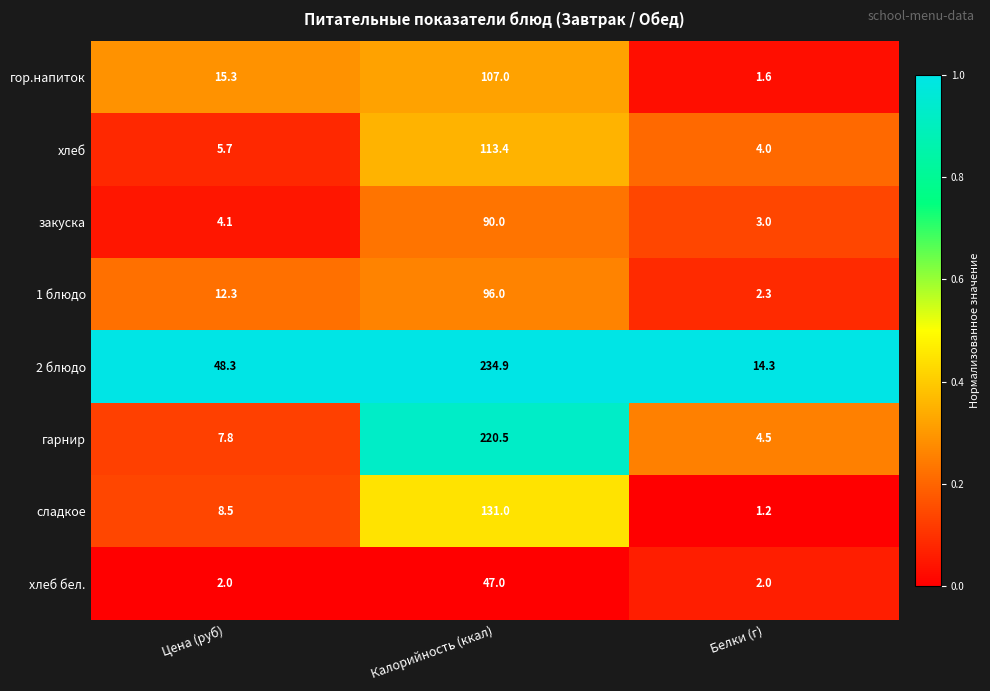

True or false: 2 блюдо has a value of 7.5 at Белки (г).

False